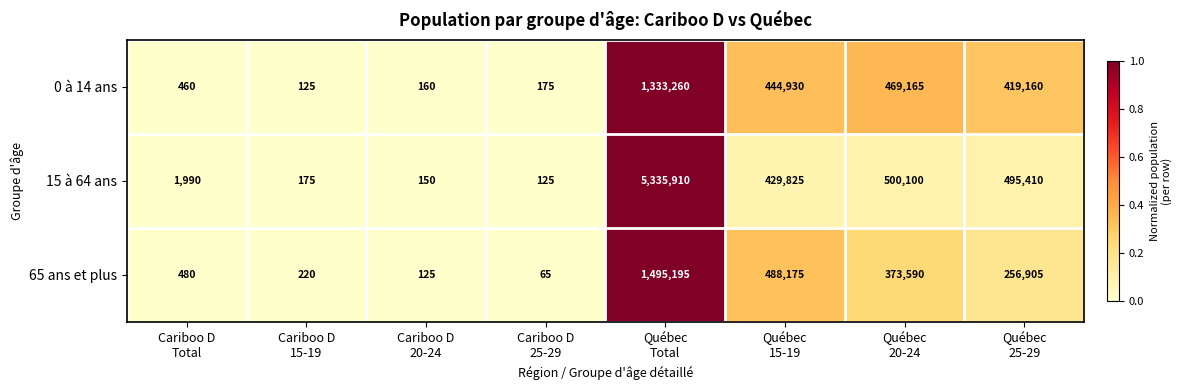

Reading left to right, transcribe all the data shown in this chart.

0 à 14 ans: 460	125	160	175	1333260	444930	469165	419160
15 à 64 ans: 1990	175	150	125	5335910	429825	500100	495410
65 ans et plus: 480	220	125	65	1495195	488175	373590	256905